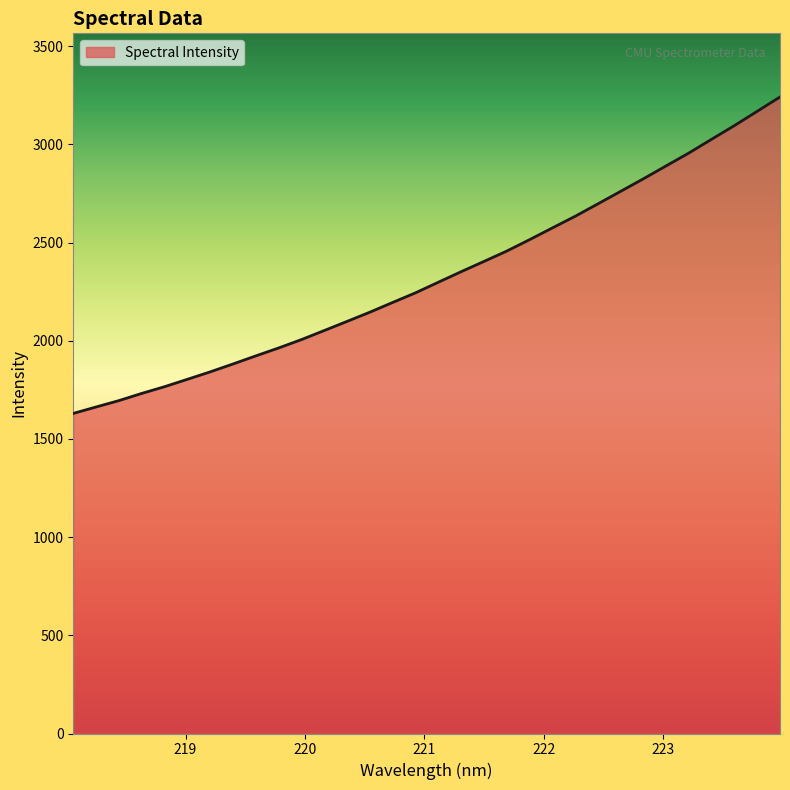

What is the smallest value displayed?

1630.0